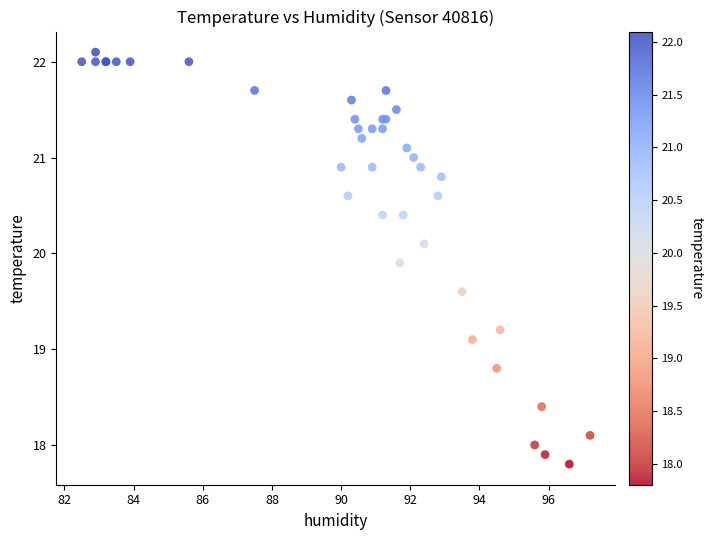

What Y value in the scatter plot is closest to 19?

19.1